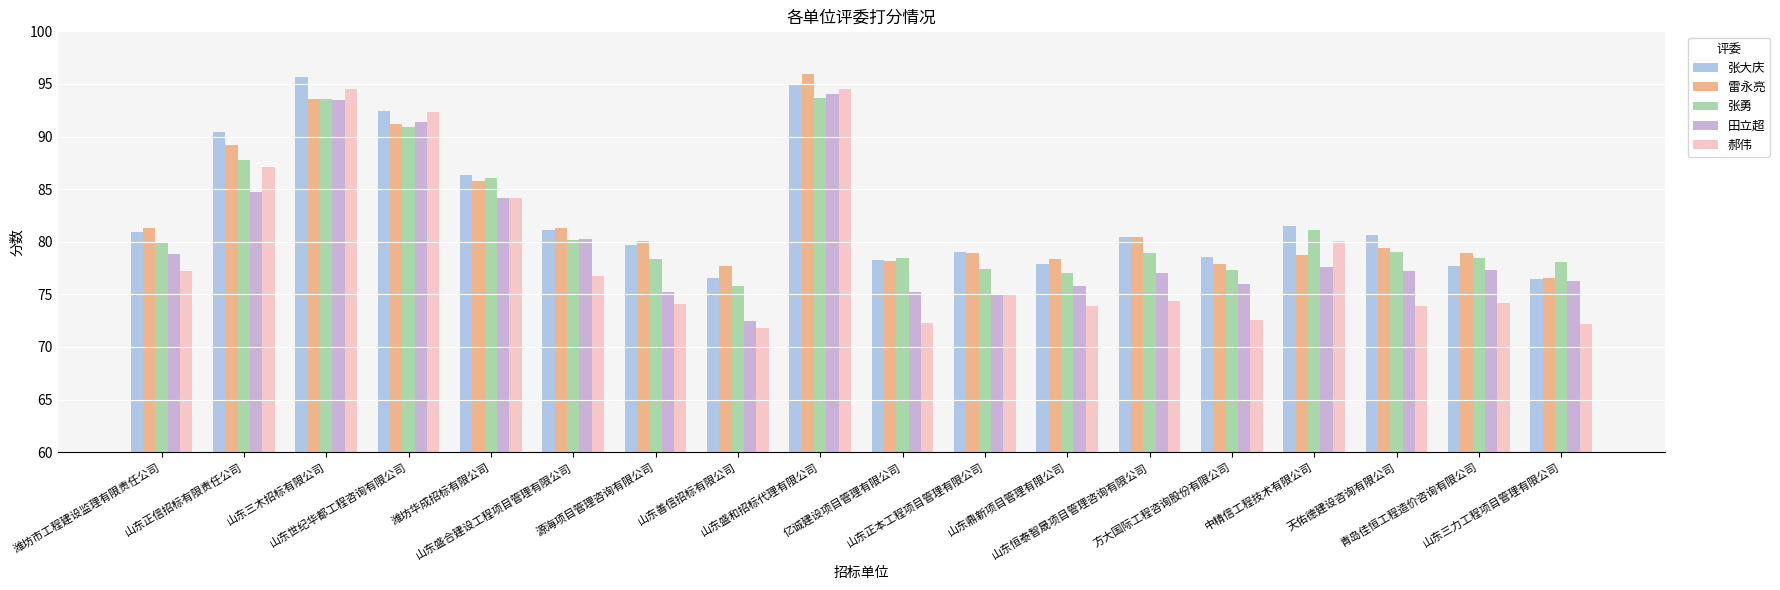

What are all the series names shown in the legend?

张大庆, 雷永亮, 张勇, 田立超, 郝伟